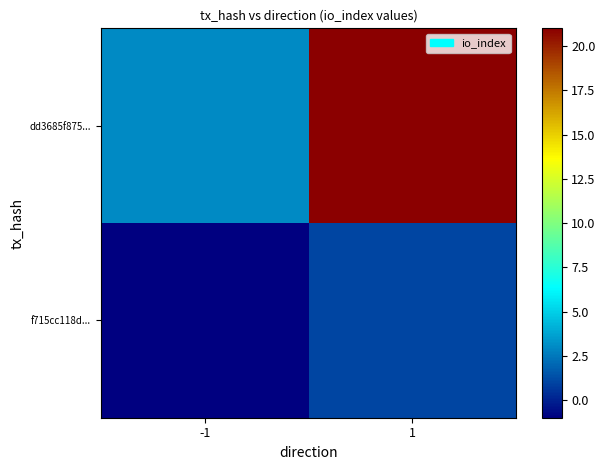

Which category has the lowest value across all series?

-1